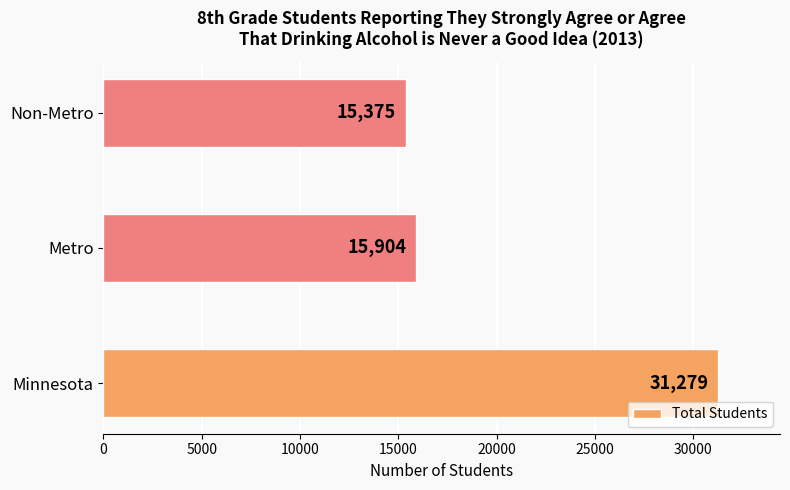

Is it true that the value at Non-Metro is 9068?

False